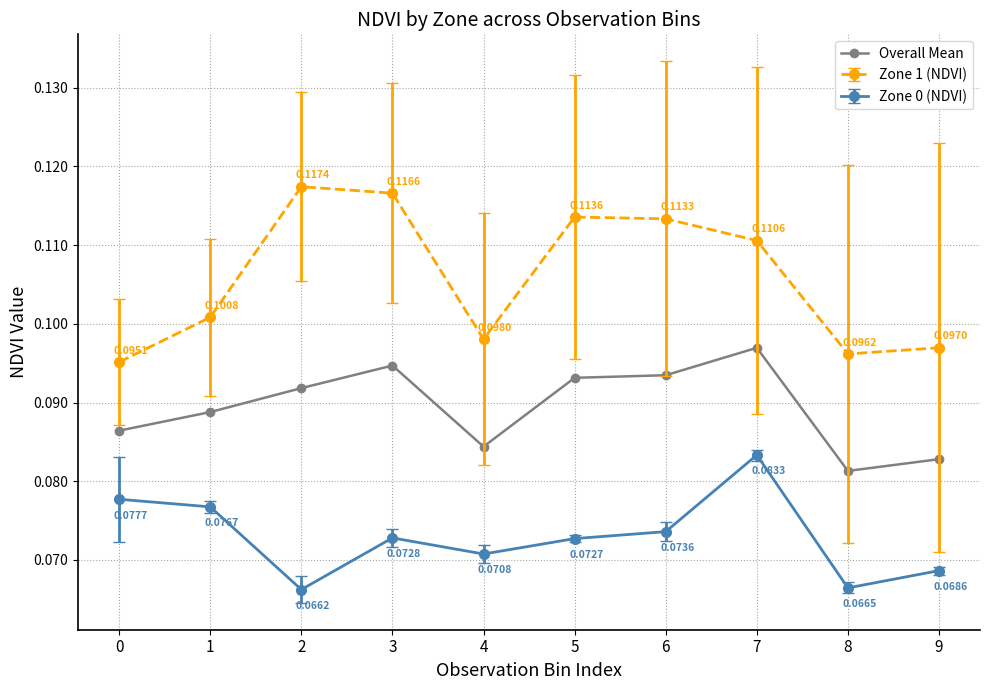

Where is the first local maximum for Zone 0 (NDVI)?

3